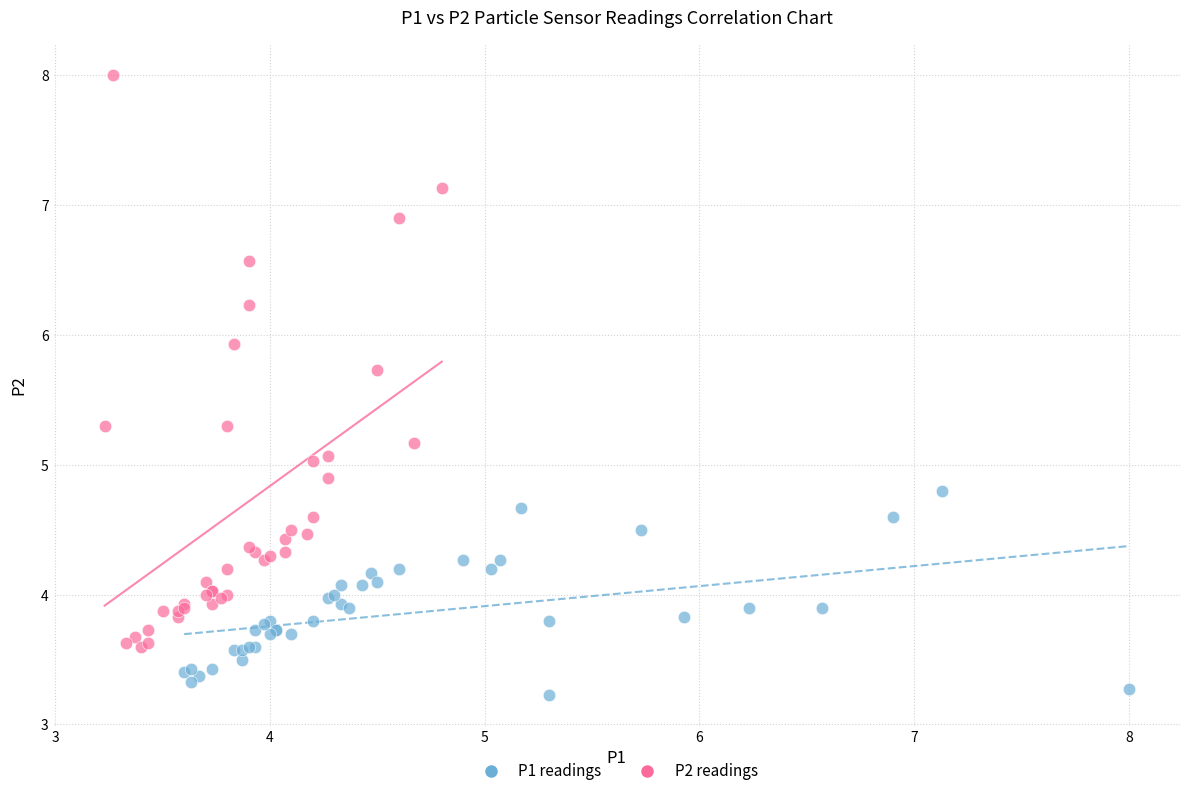

Which series reaches the minimum Y coordinate?

P1 readings